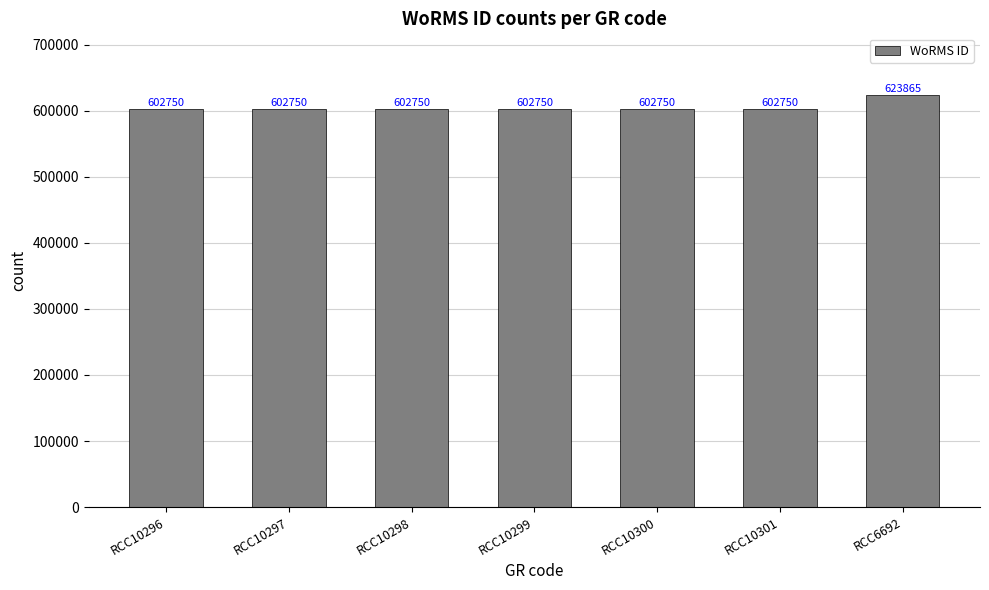

What is the label of the 6th bar from the right?

RCC10297